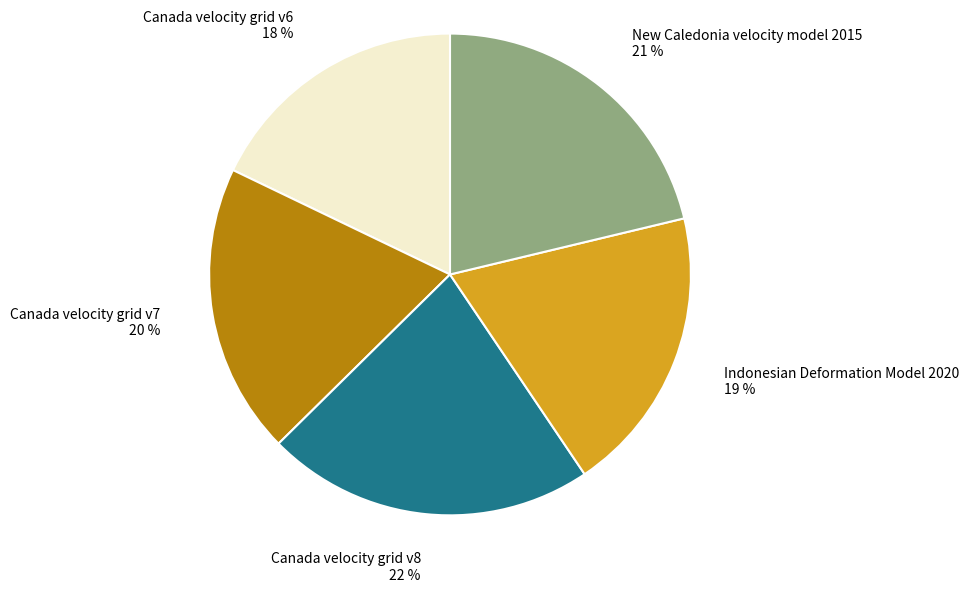

Does Indonesian Deformation Model 2020 represent more than half of the total?

No